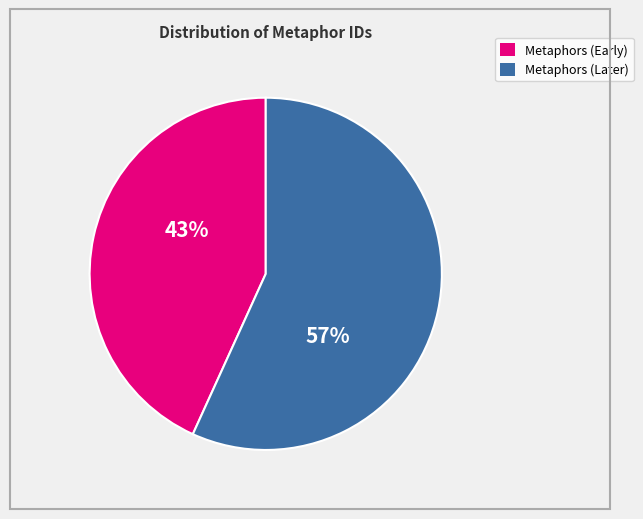

To the nearest percent, what is the average slice percentage?

50%